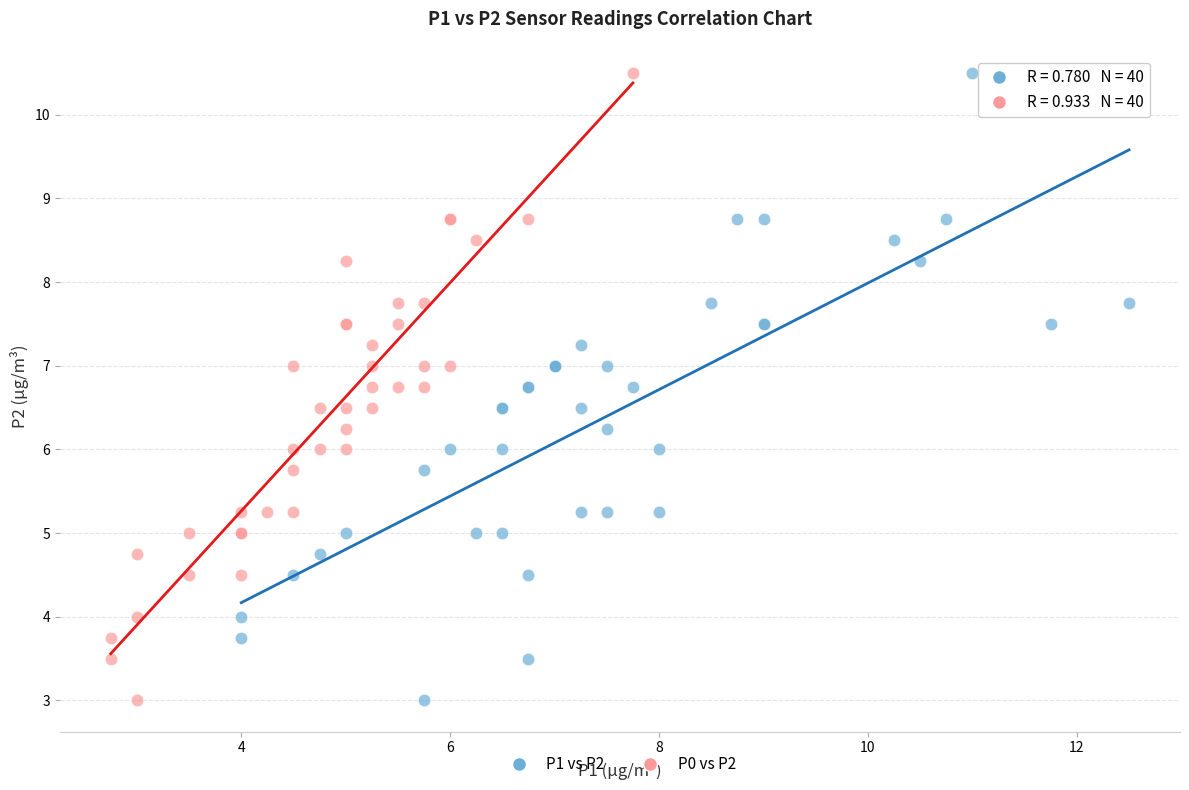

What are all the series names shown in the legend?

P1 vs P2, P0 vs P2